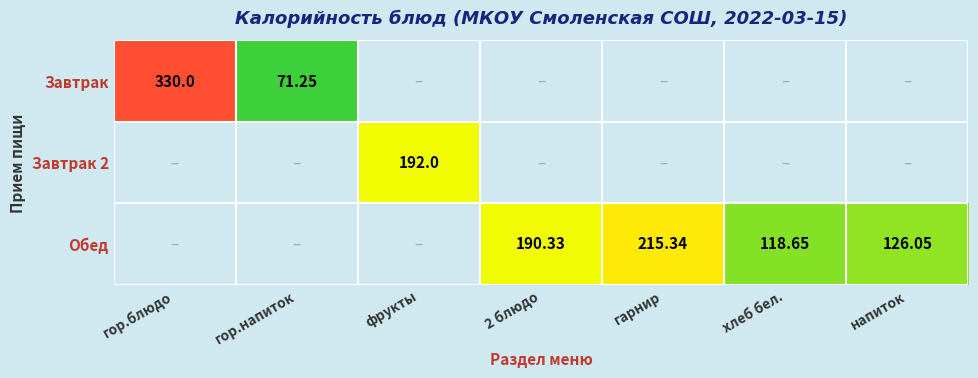

What is the difference between the maximum and minimum values in the Завтрак series?

258.8